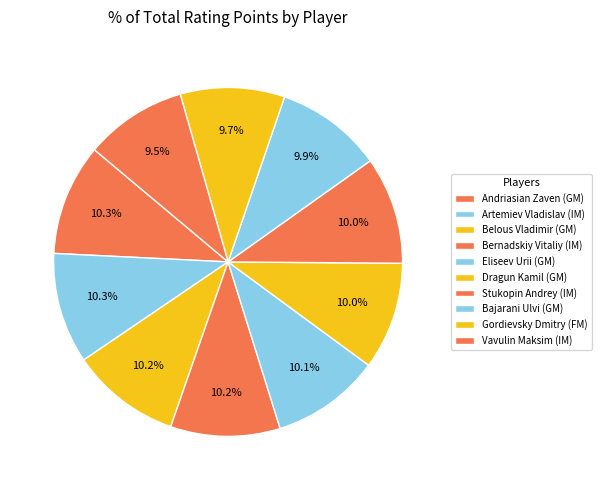

Count the number of slices in the pie.

10